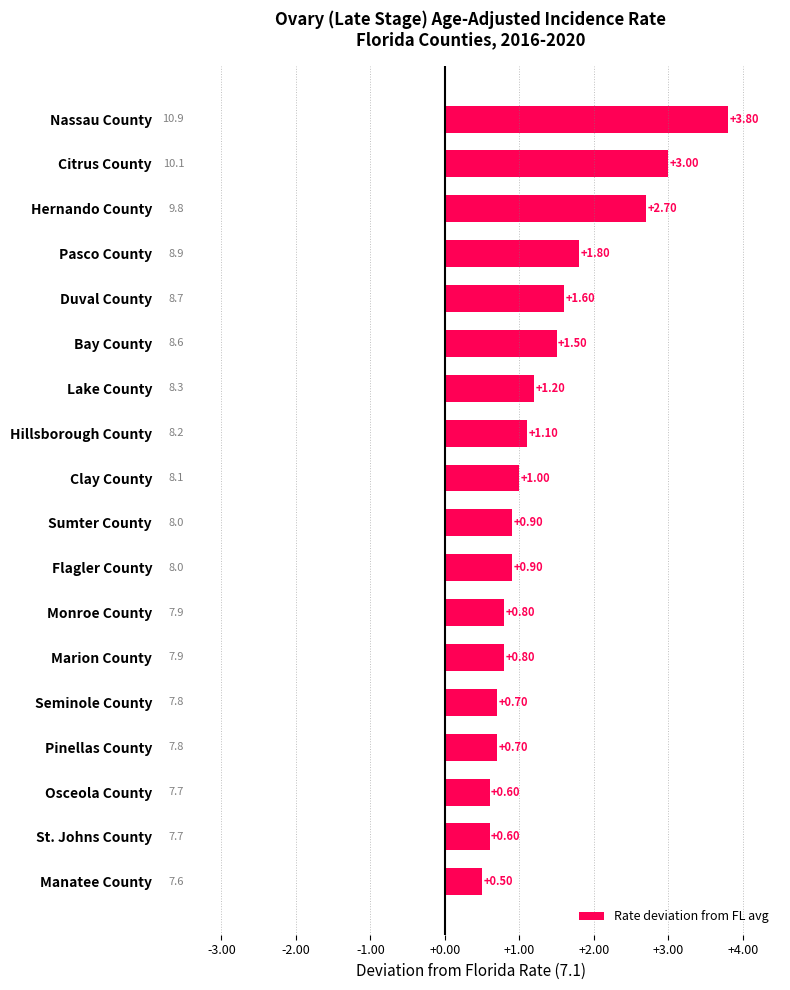

How many values are below 1?

9